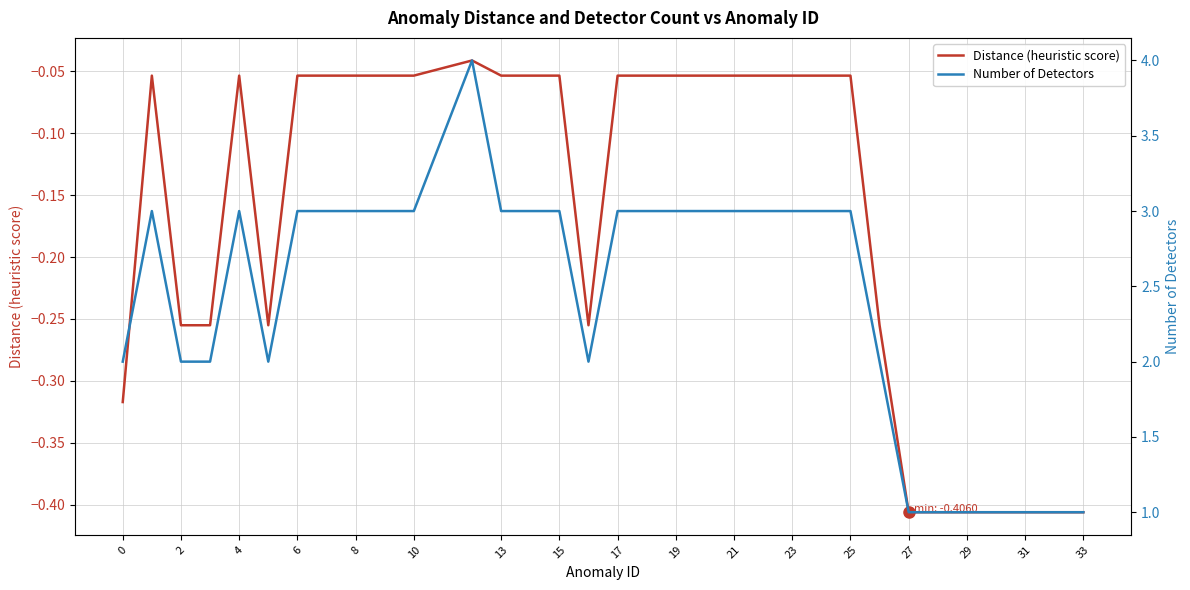

Which series has the largest total across all categories?

Number of Detectors